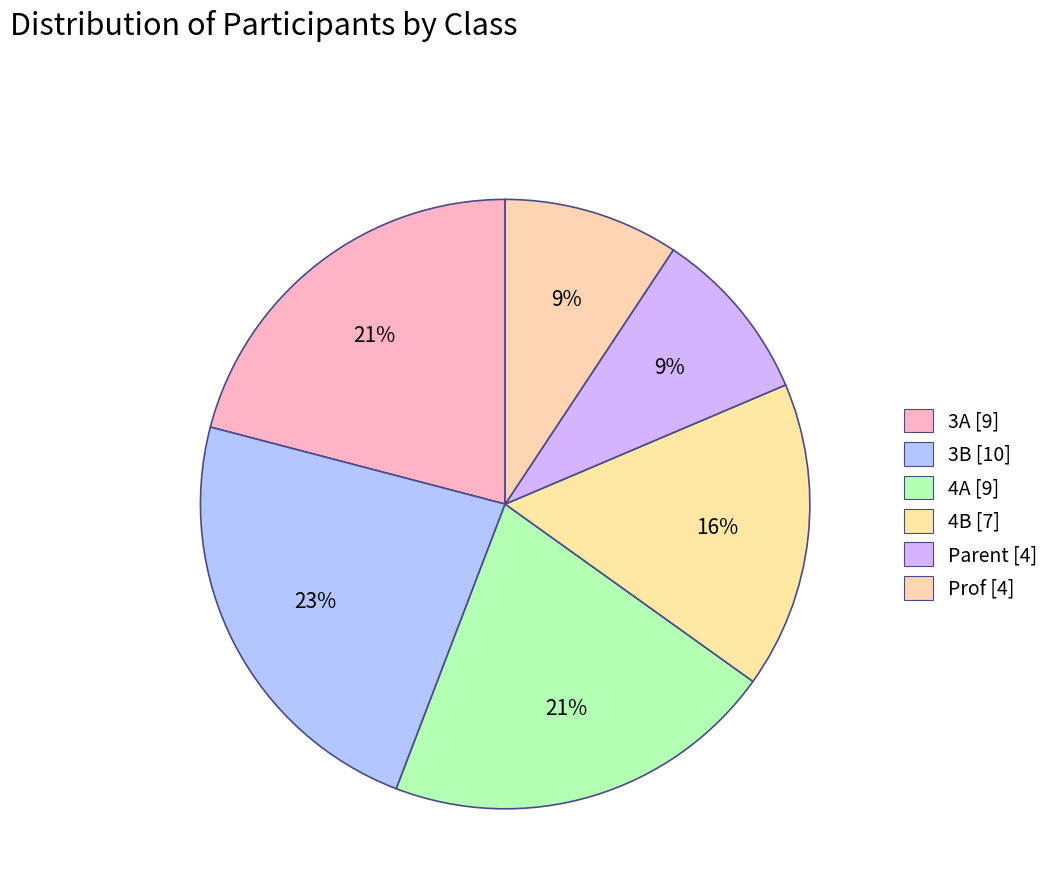

To the nearest percent, what portion does 4A represent?

21%